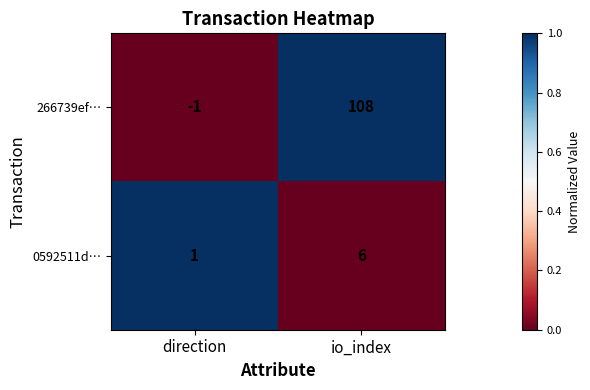

List the labels in order of 266739ef… value, smallest first.

direction, io_index